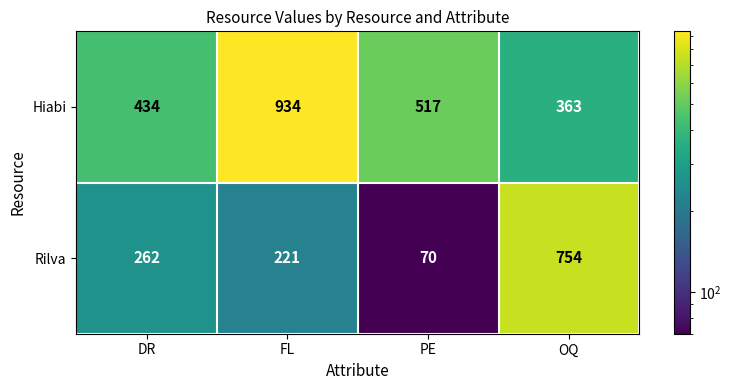

Rank the series by their maximum value, from lowest to highest.

Rilva, Hiabi